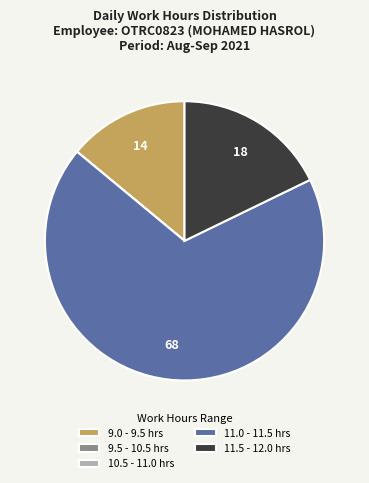

The 9.0 - 9.5 hrs slice represents 21% of the pie. True or false?

False